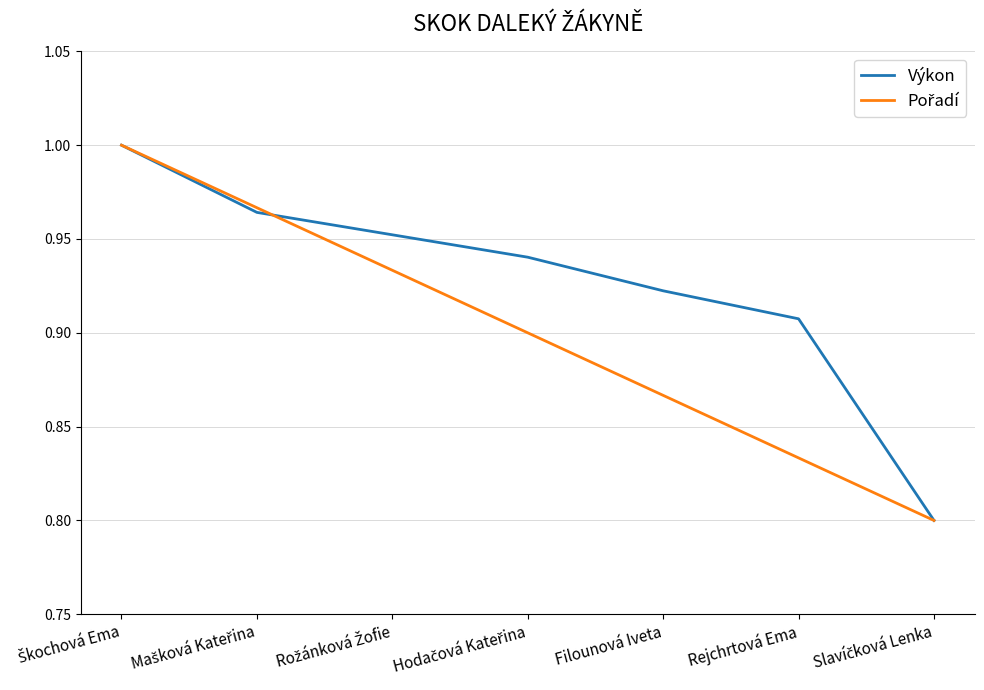

Which series has the largest total across all categories?

Výkon